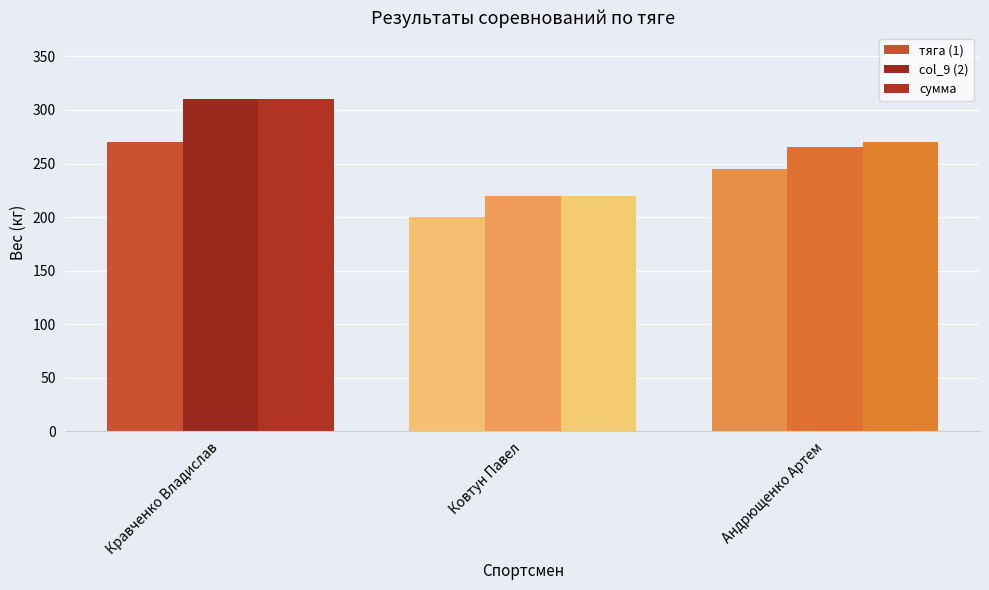

Is the value of col_9 (2) at Андрющенко Артем greater than the value of тяга (1) at Андрющенко Артем?

Yes